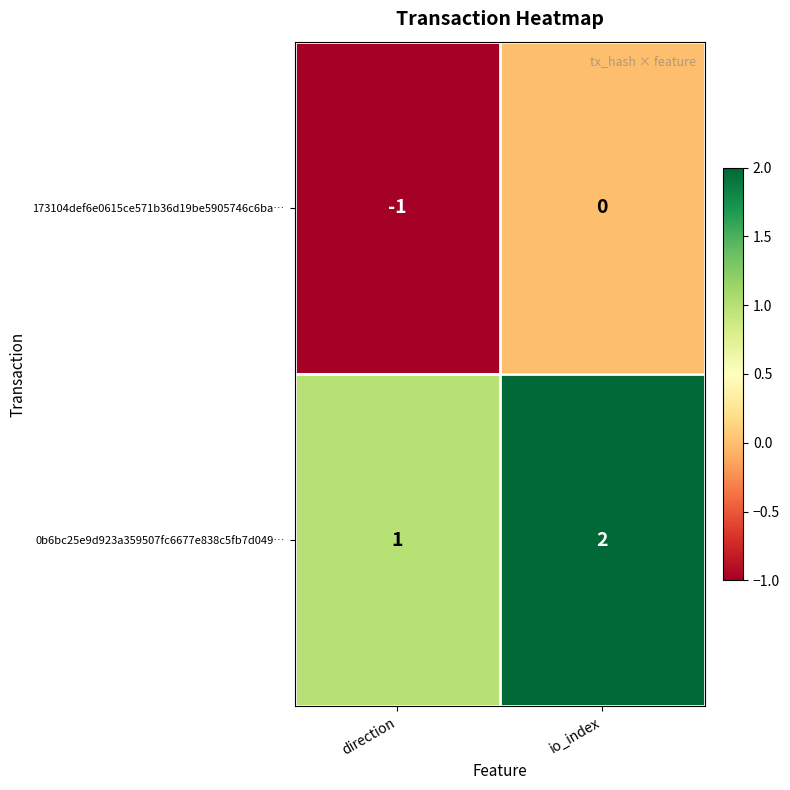

At which category is the sum across all series the highest?

io_index